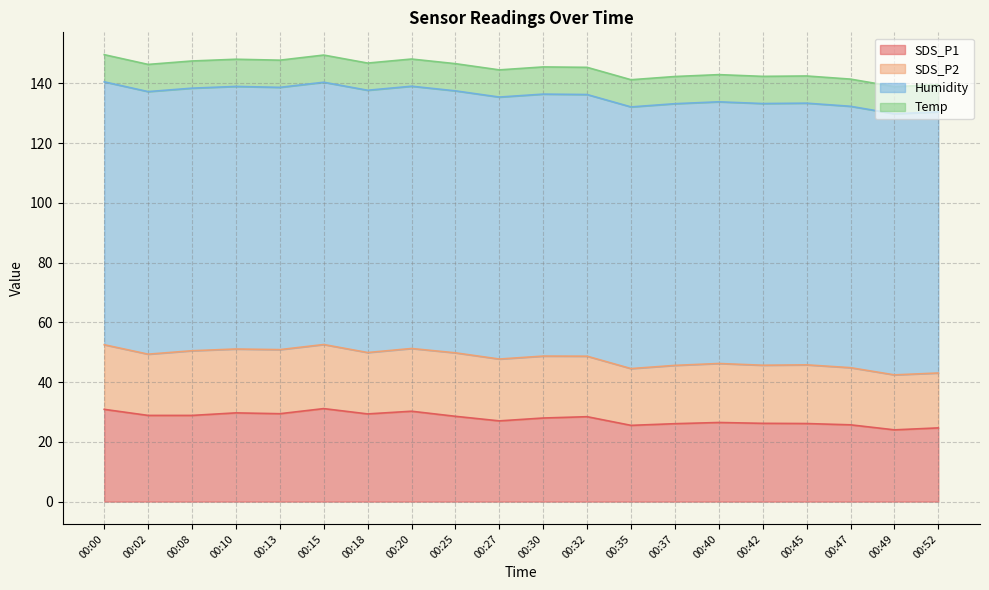

Is the value of Humidity at 00:47 greater than the value of Temp at 00:15?

Yes